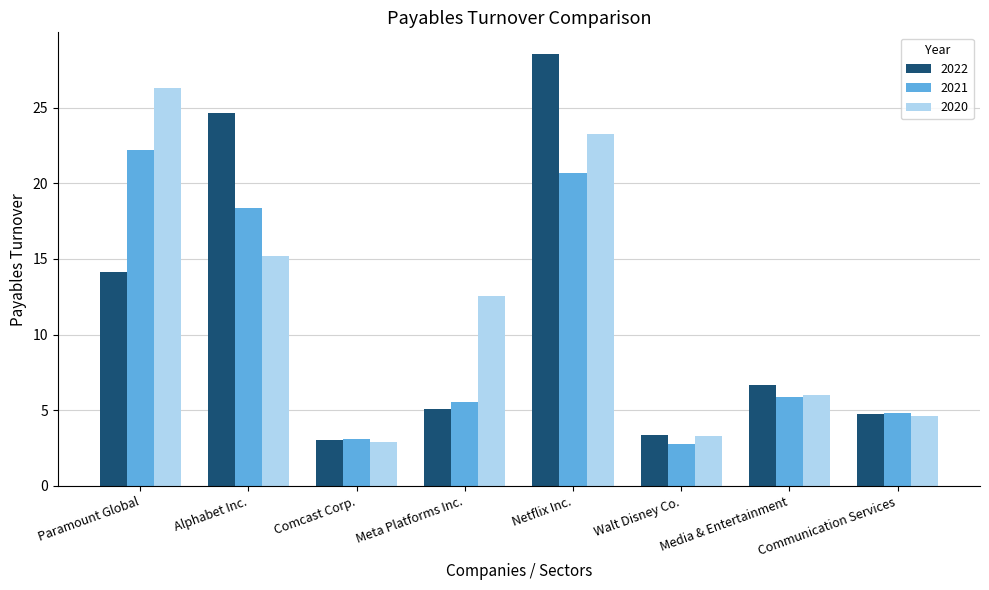

What is the sum of all 2022 values?

90.2